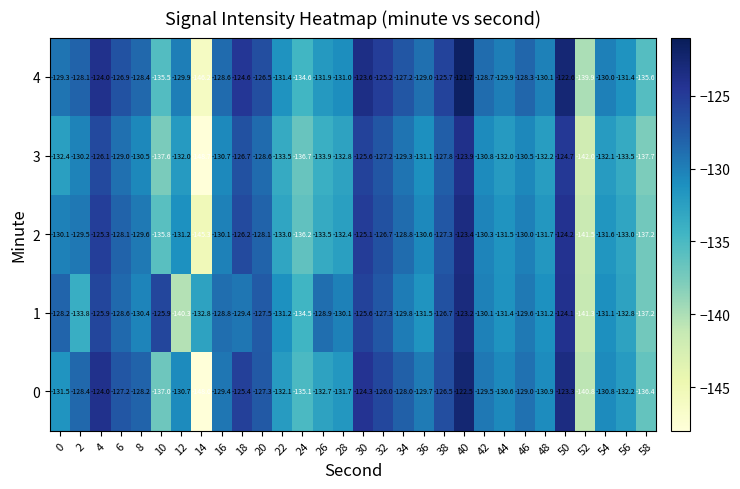

Which series has the widest spread of values?

0